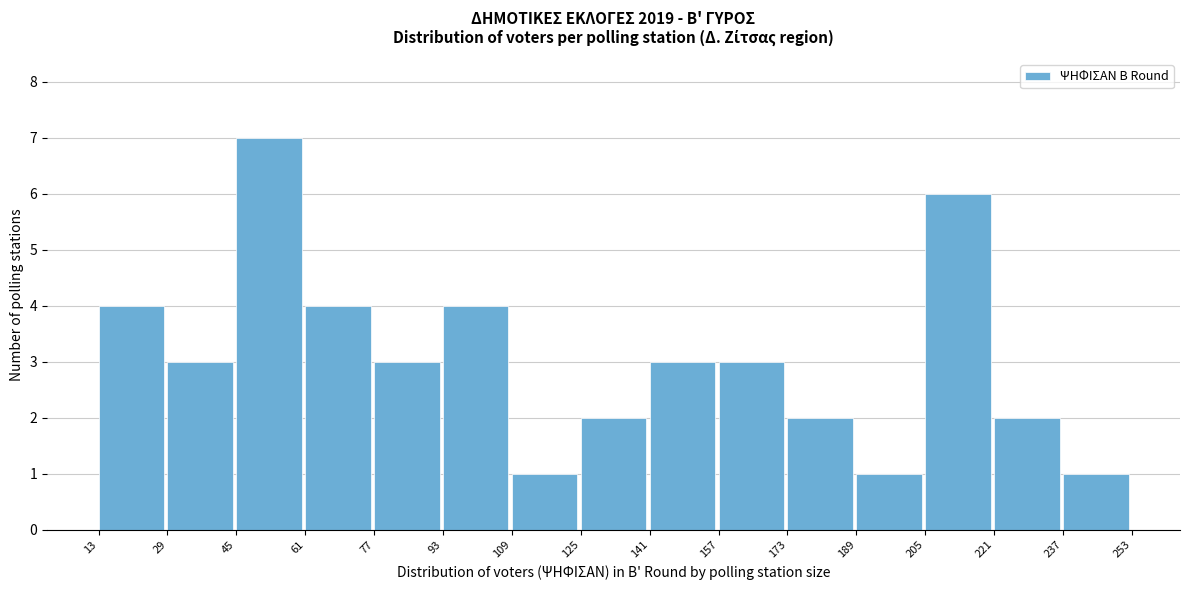

Reading left to right, list every bar in this chart as the range it spans on the x-axis followed by its height. The values are not printed on the chart, so give them approximately, as read against the axis.

13 to 29: 4
29 to 45: 3
45 to 61: 7
61 to 77: 4
77 to 93: 3
93 to 109: 4
109 to 125: 1
125 to 141: 2
141 to 157: 3
157 to 173: 3
173 to 189: 2
189 to 205: 1
205 to 221: 6
221 to 237: 2
237 to 253: 1